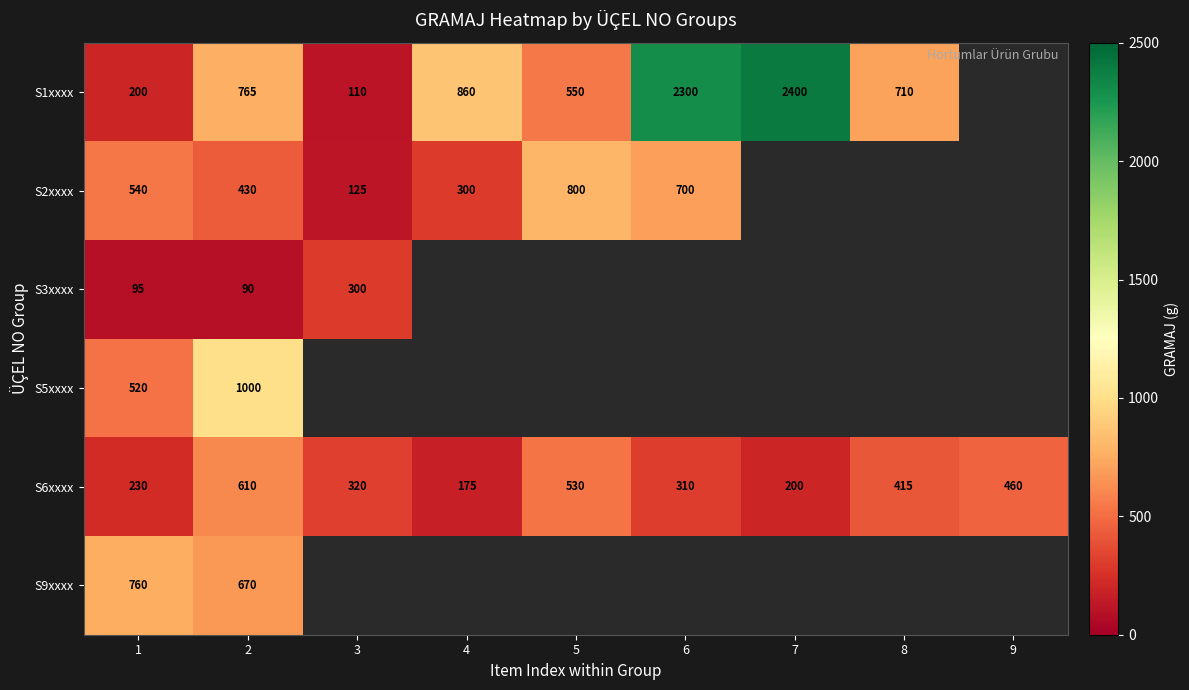

What is the sum of the S1xxxx values at 7 and 8?

3110